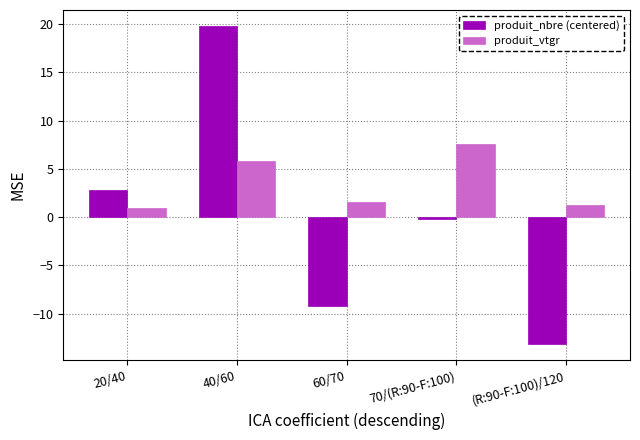

What is the difference between the produit_nbre (centered) values at 40/60 and (R:90-F:100)/120?

33.0